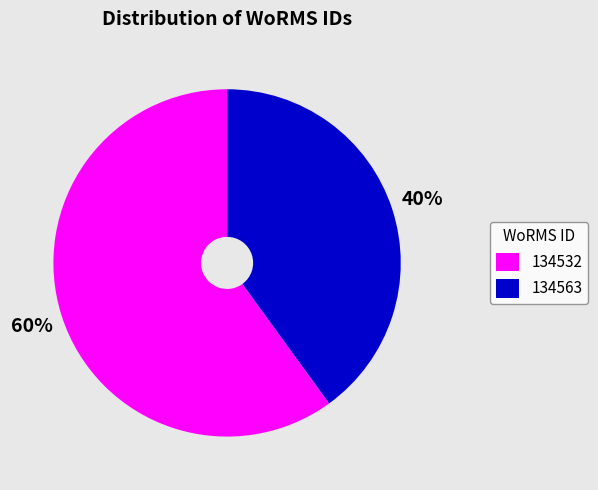

What percentage is the 134563 slice, to the nearest percent?

40%